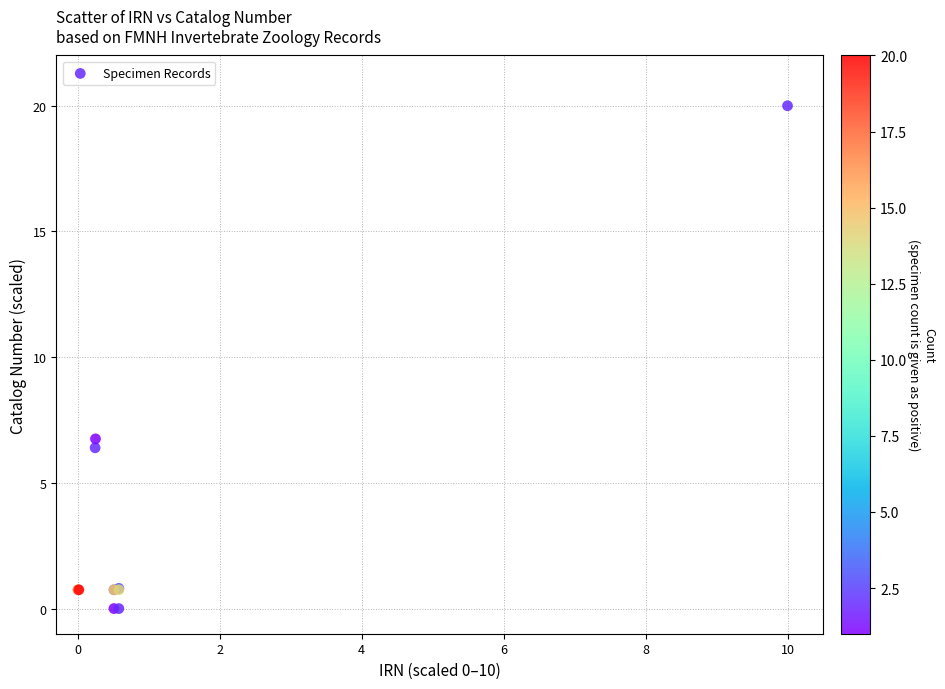

What Y value in the scatter plot is closest to 10?

6.8